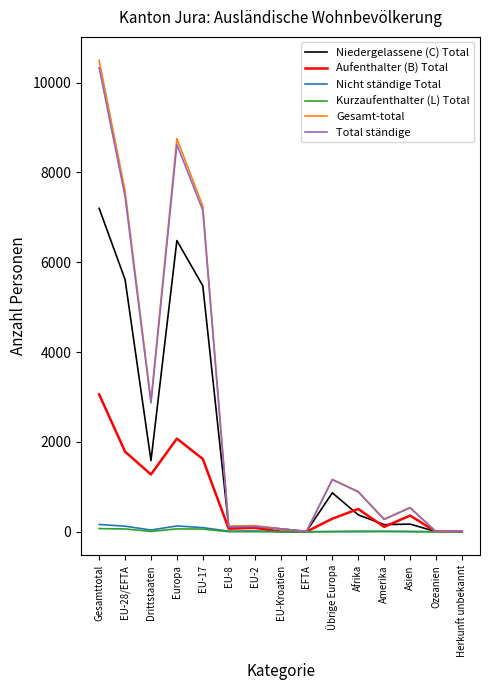

Which category has the highest value across all series?

Gesamttotal